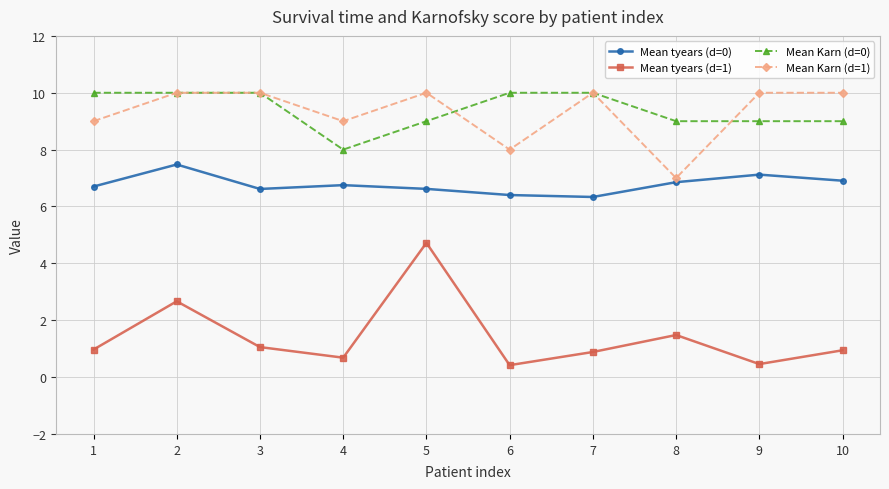

Does the chart display data point markers on the line(s)?

Yes